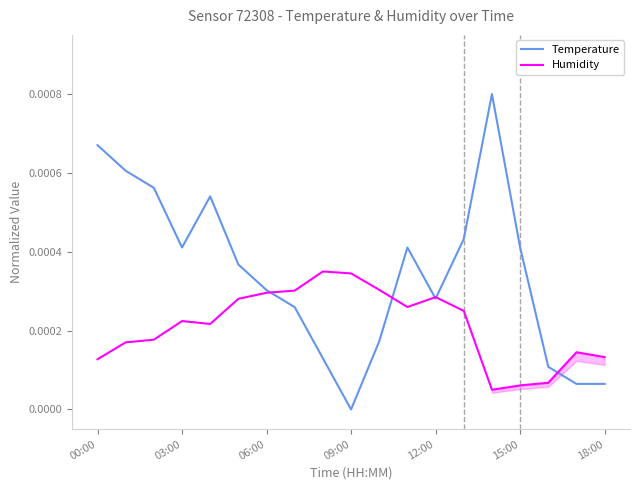

What is the label of the 10th point from the left?

09:00